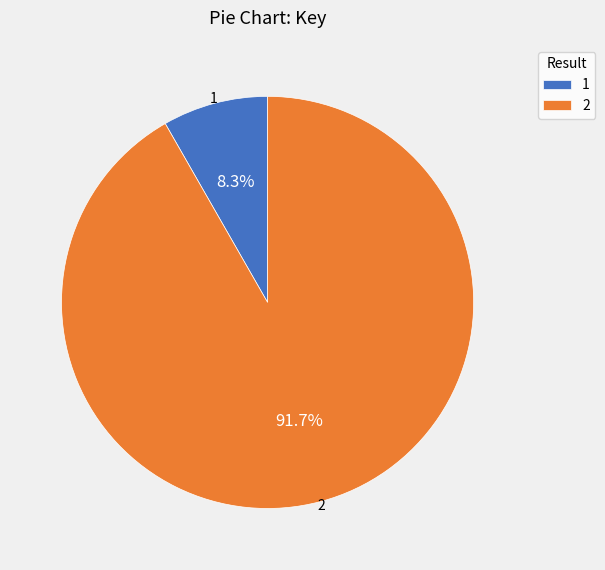

Count the number of slices in the pie.

2